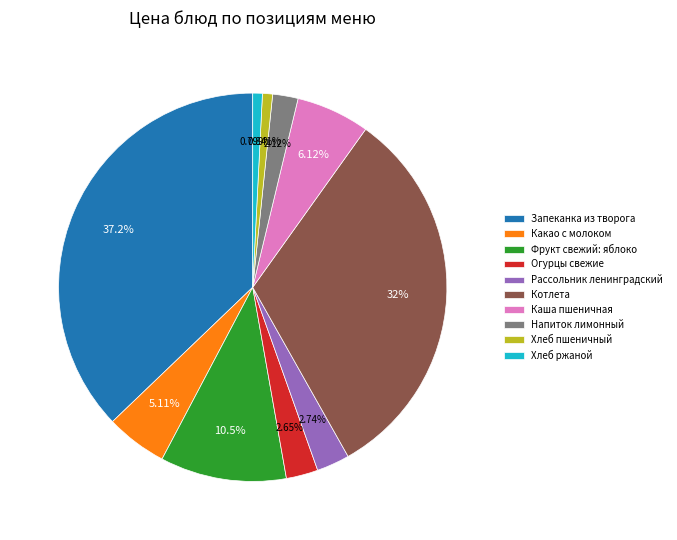

Is there any slice that represents more than half of the pie?

No